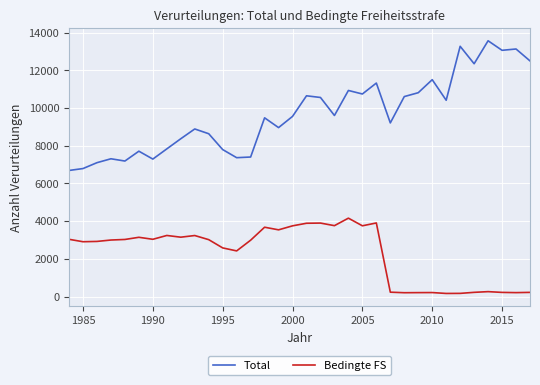

True or false: Total and Bedingte FS cross at least once.

False